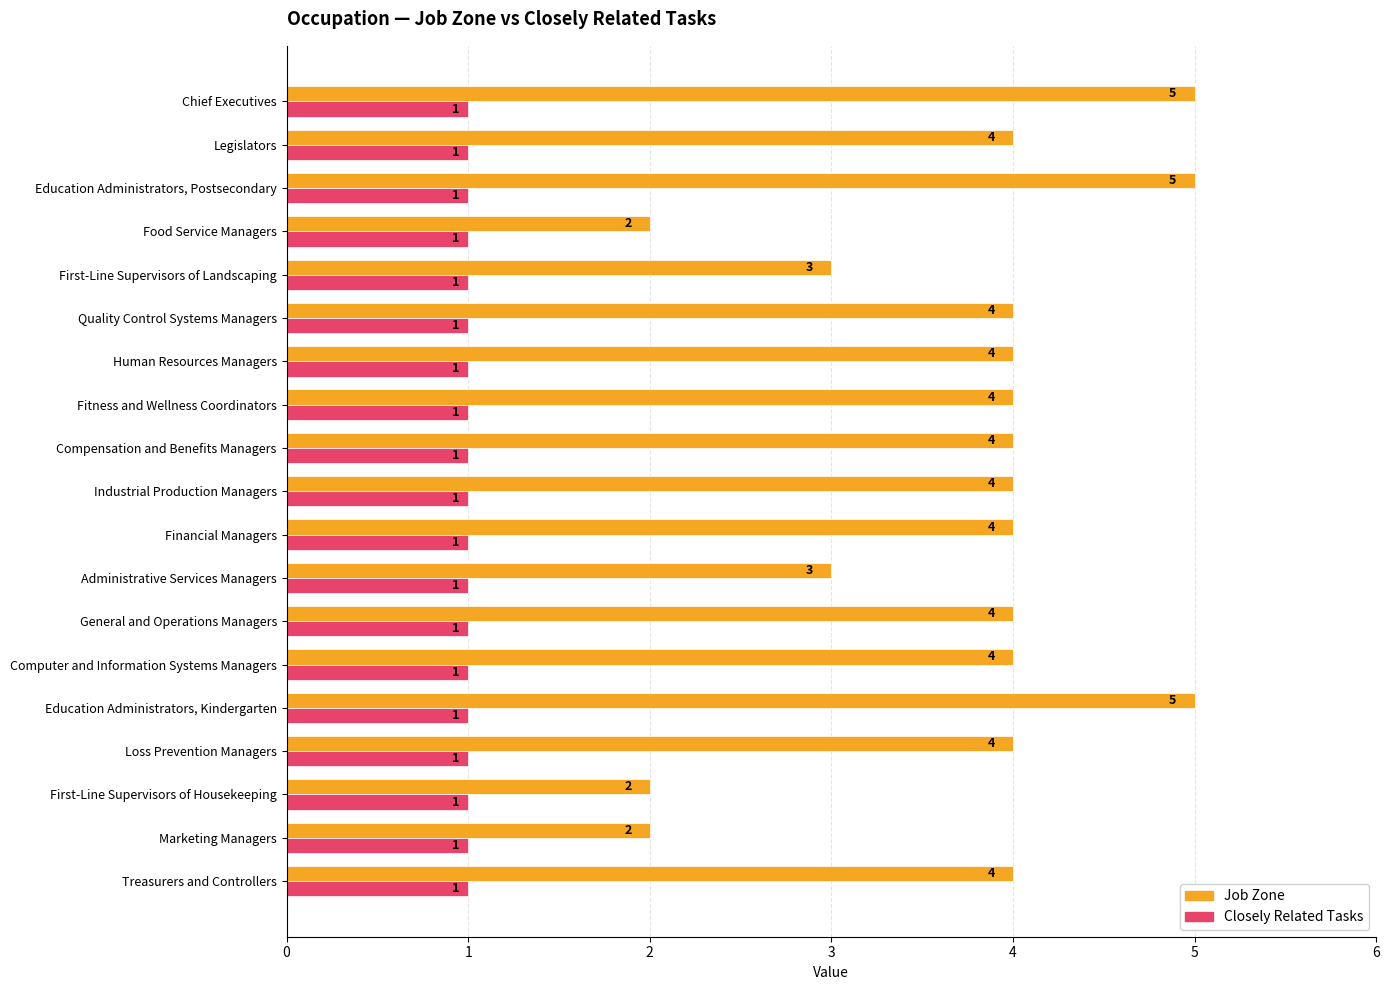

Between Human Resources Managers and First-Line Supervisors of Landscaping, which series saw the biggest shift?

Job Zone